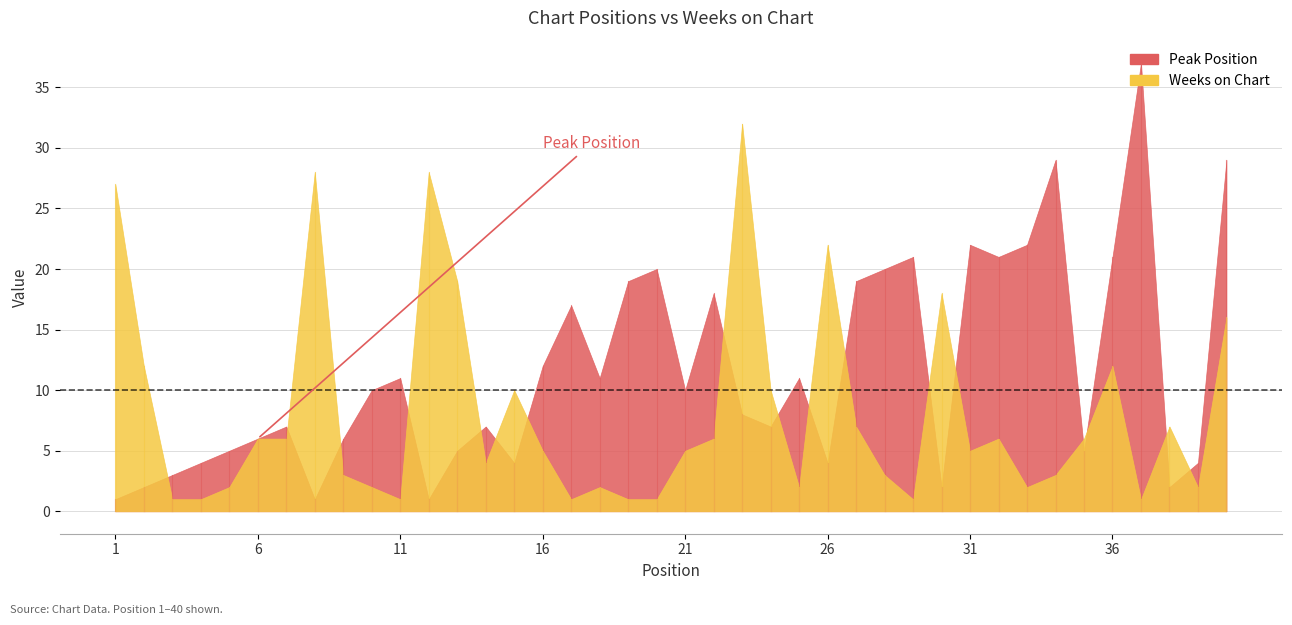

What is the difference between the highest and lowest values at 14?

3